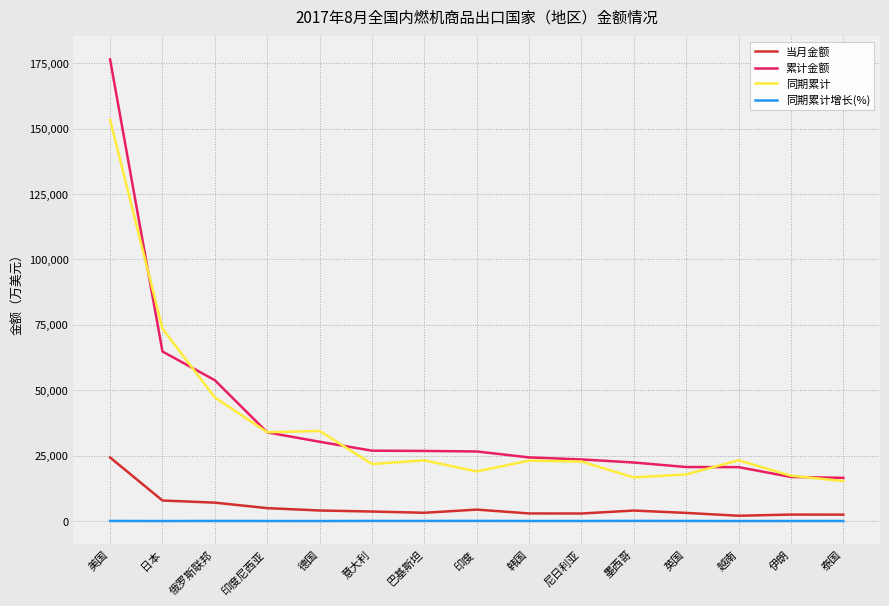

What is the minimum value for 同期累计?

15278.0